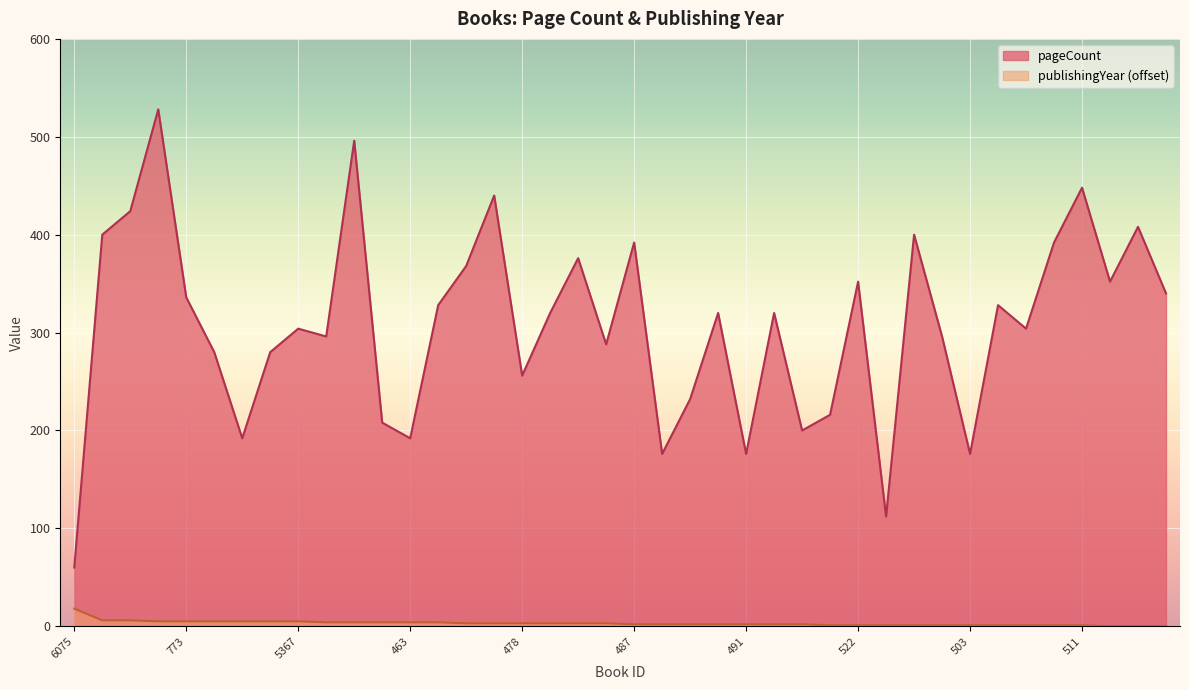

What is the value of the pageCount point at the 21st from the left?

392